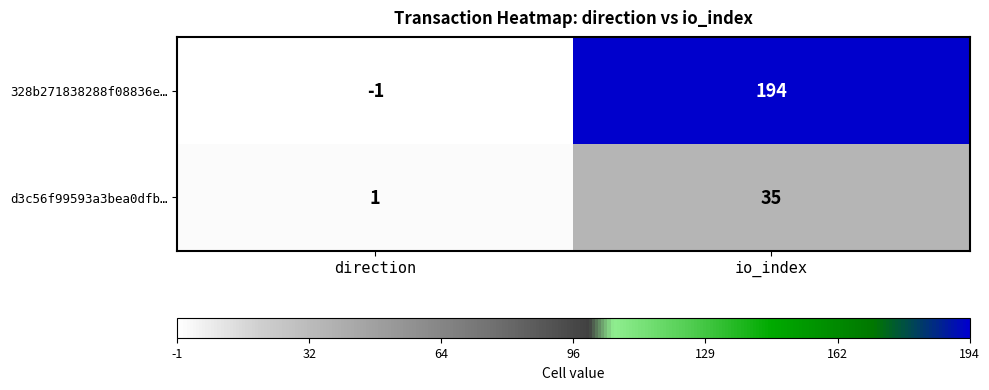

True or false: d3c56f99593a3bea0dfb… has a value of 35 at io_index.

True